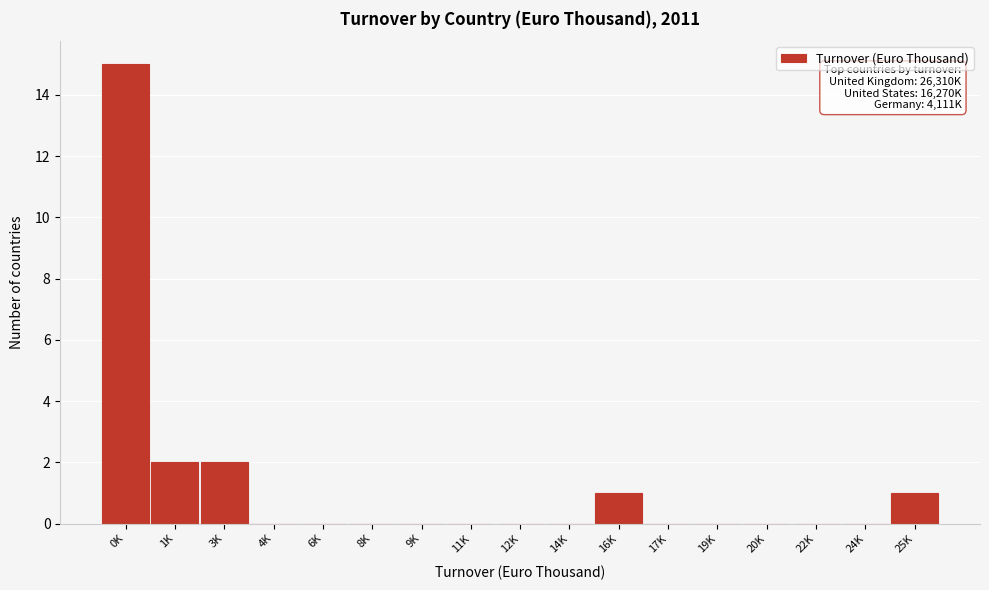

Reading left to right, transcribe all the data shown in this chart.

0K=15	1K=2	3K=2	4K=0	6K=0	8K=0	9K=0	11K=0	12K=0	14K=0	16K=1	17K=0	19K=0	20K=0	22K=0	24K=0	25K=1